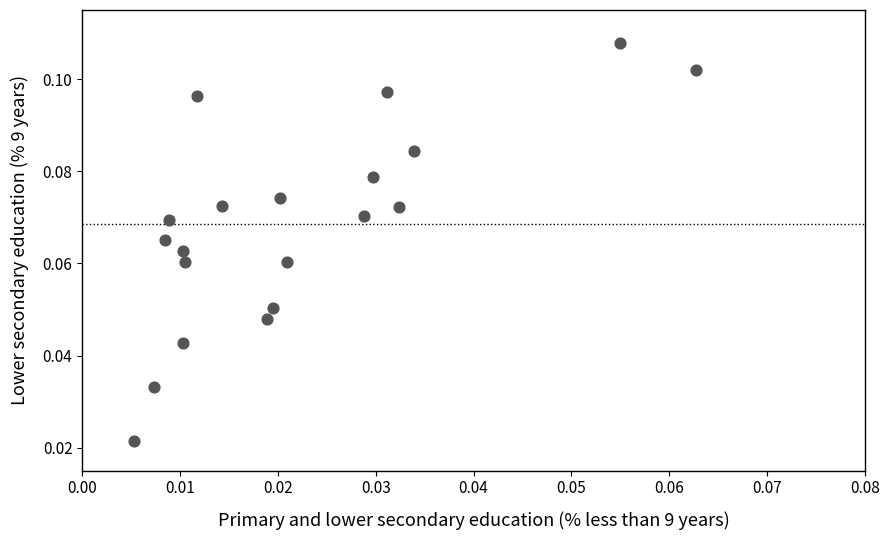

How many points are shown in the scatter plot?

20